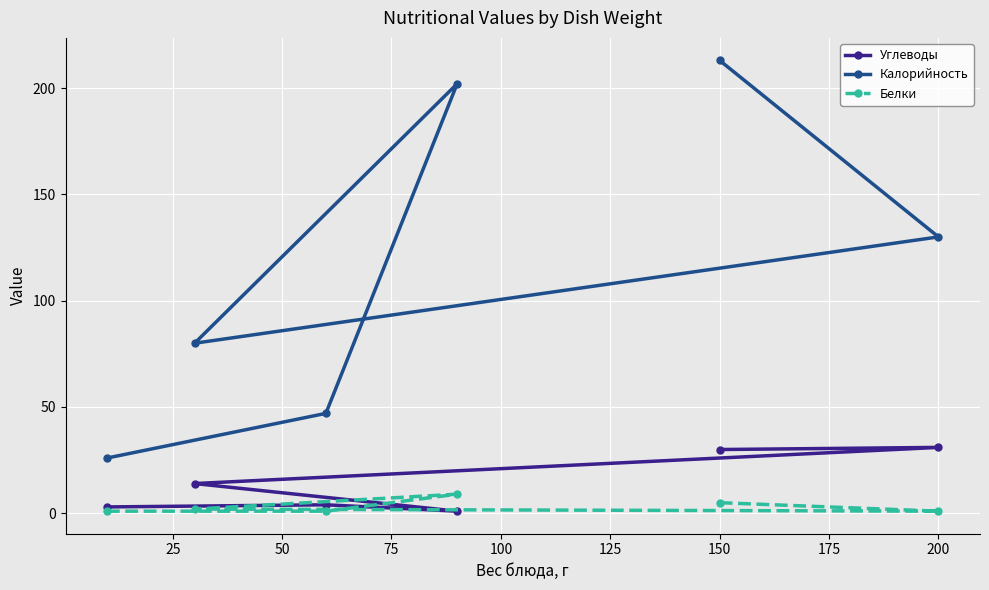

Which series has the largest range (max minus min)?

Калорийность